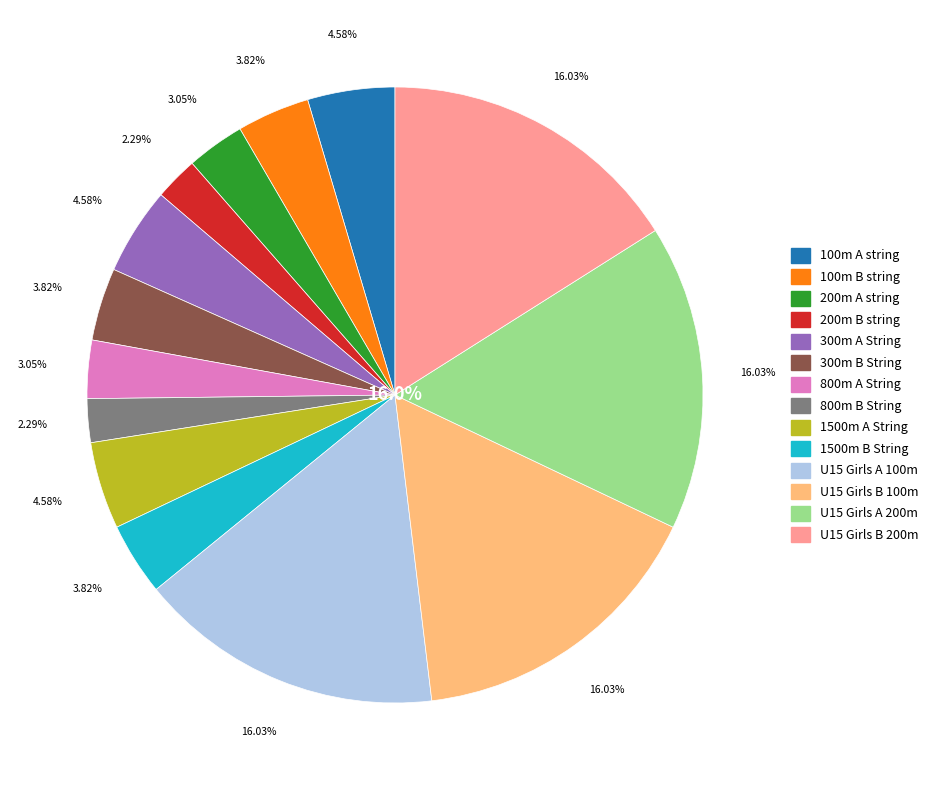

What is the change in value from 1500m A String to U15 Girls A 100m?

+15